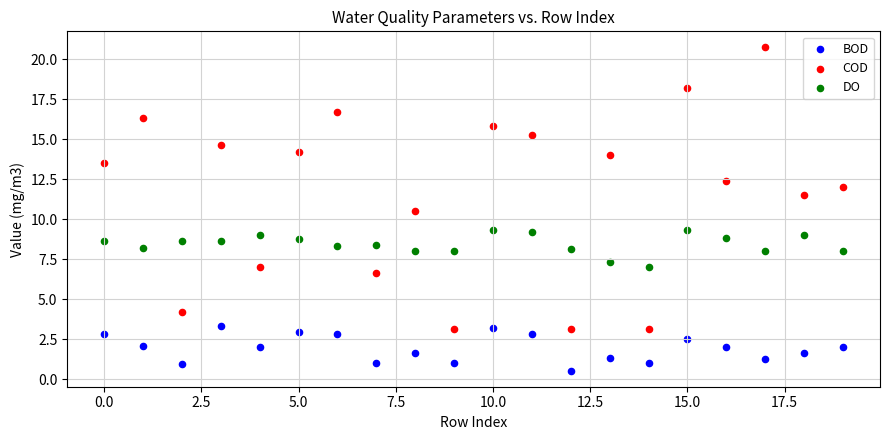

Which series contains the lowest Y value?

BOD